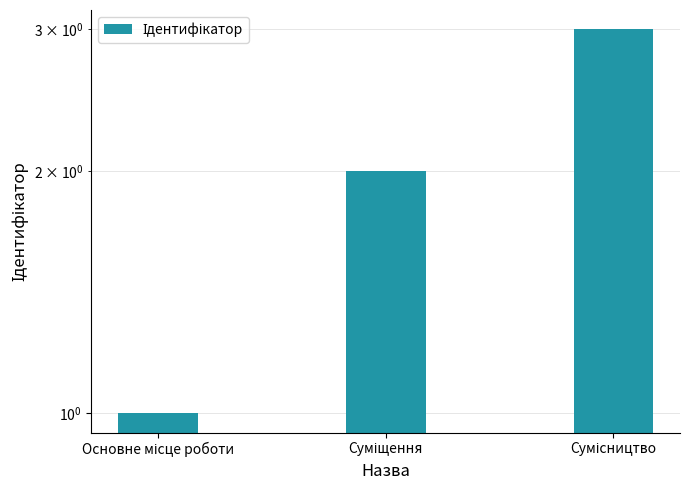

How many data points does each series have?

3